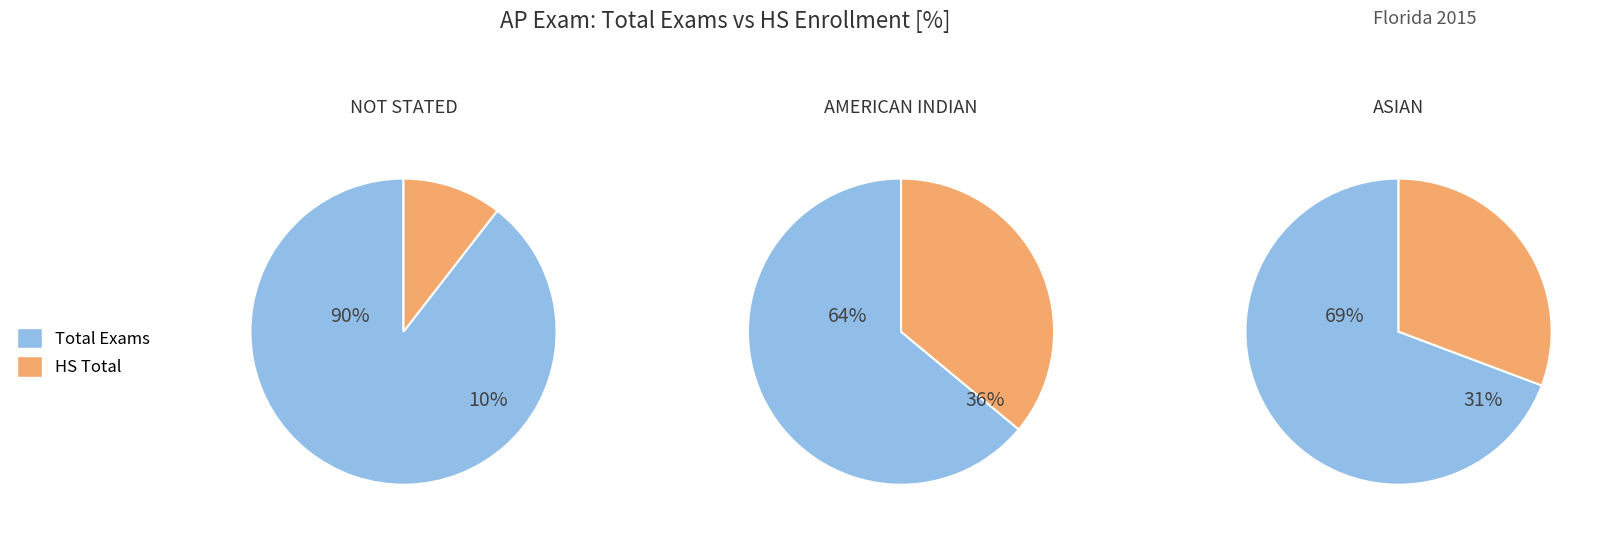

Which slice is the largest?

Total Exams